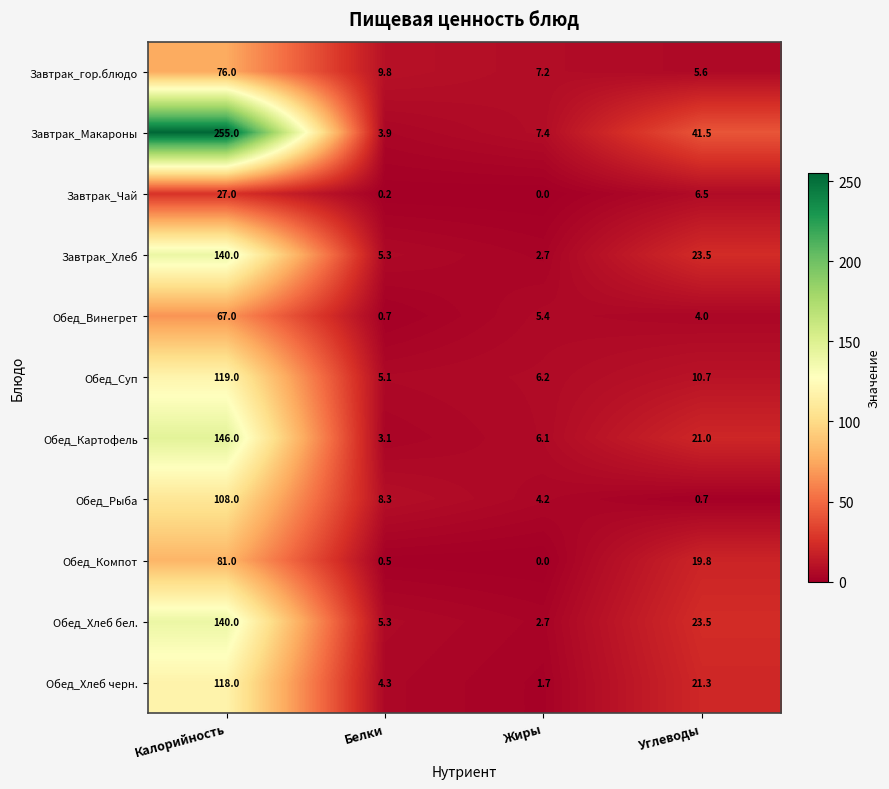

Which series changed the most between Жиры and Углеводы?

Завтрак_Макароны